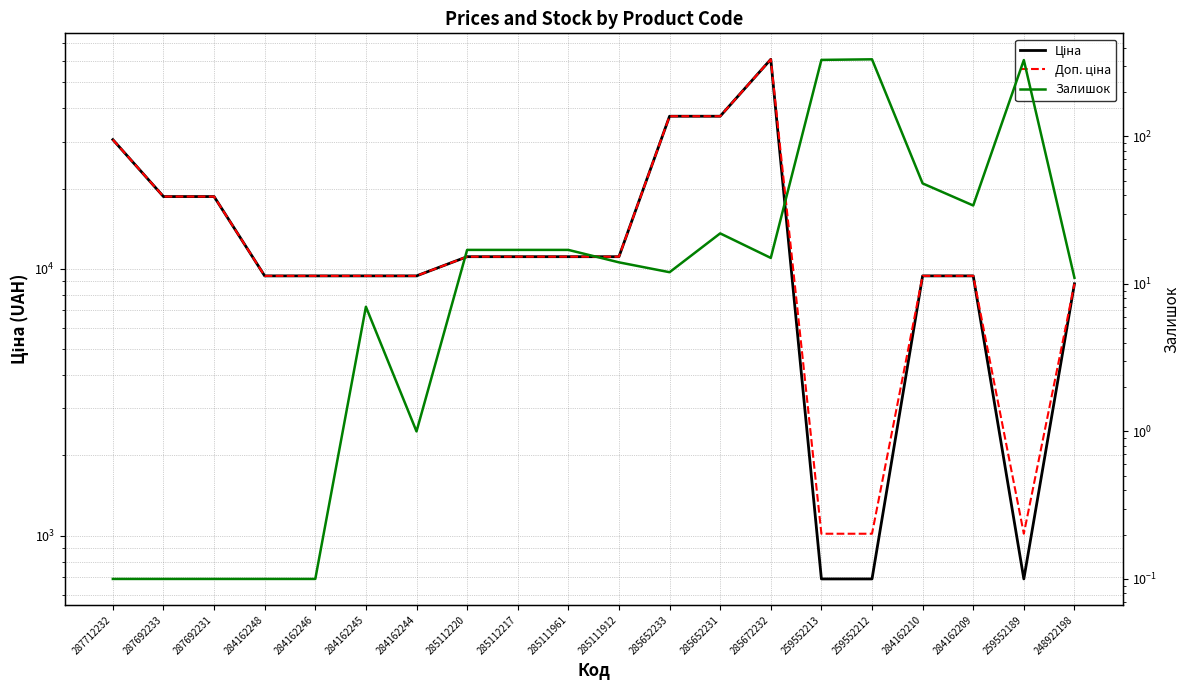

Which series has the largest total across all categories?

Доп. ціна